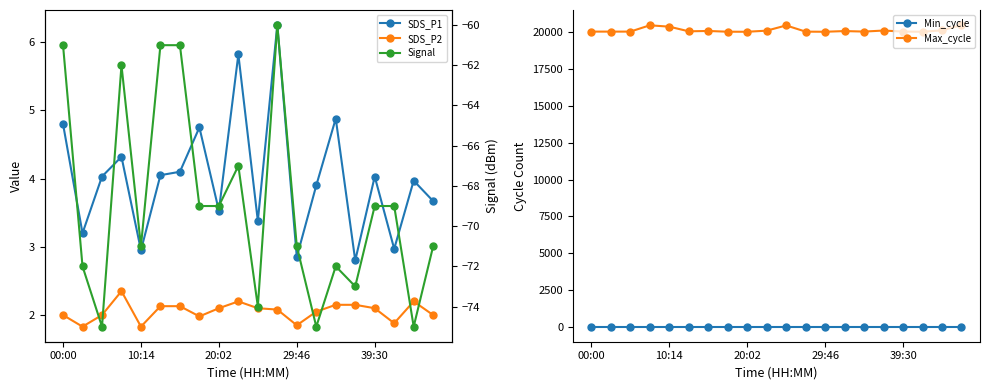

True or false: SDS_P1 has more than 0 interior local peaks.

True